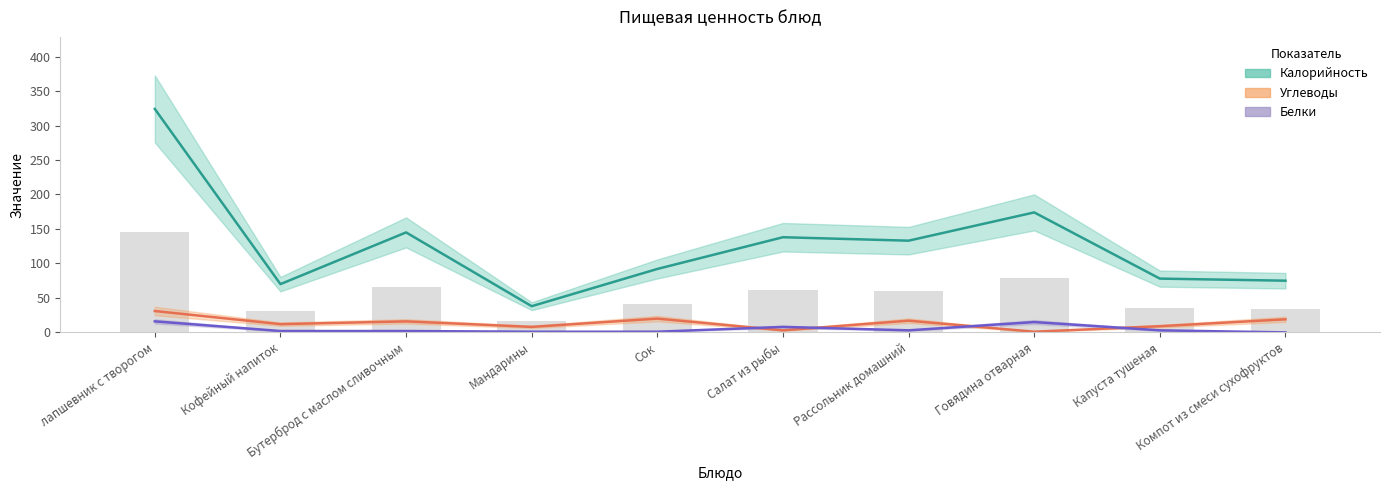

What is the greatest value displayed?

324